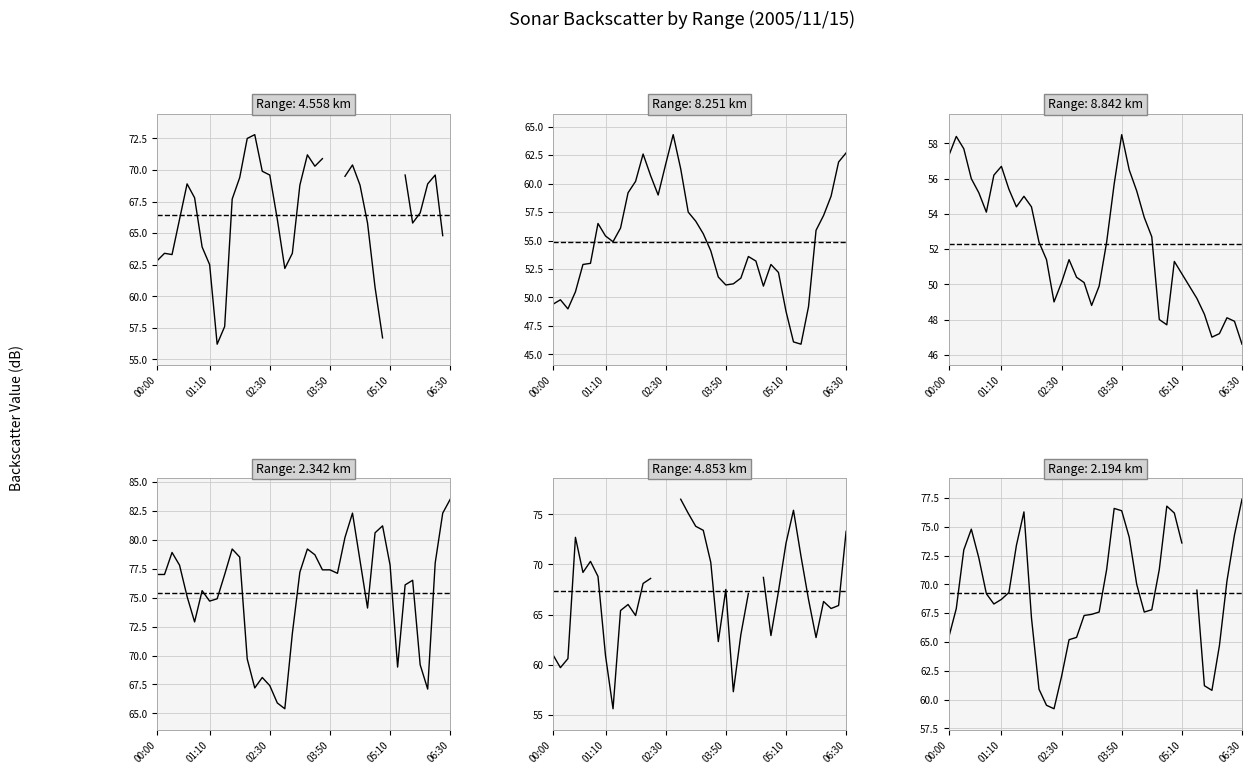

Which series has the largest total across all categories?

2.342